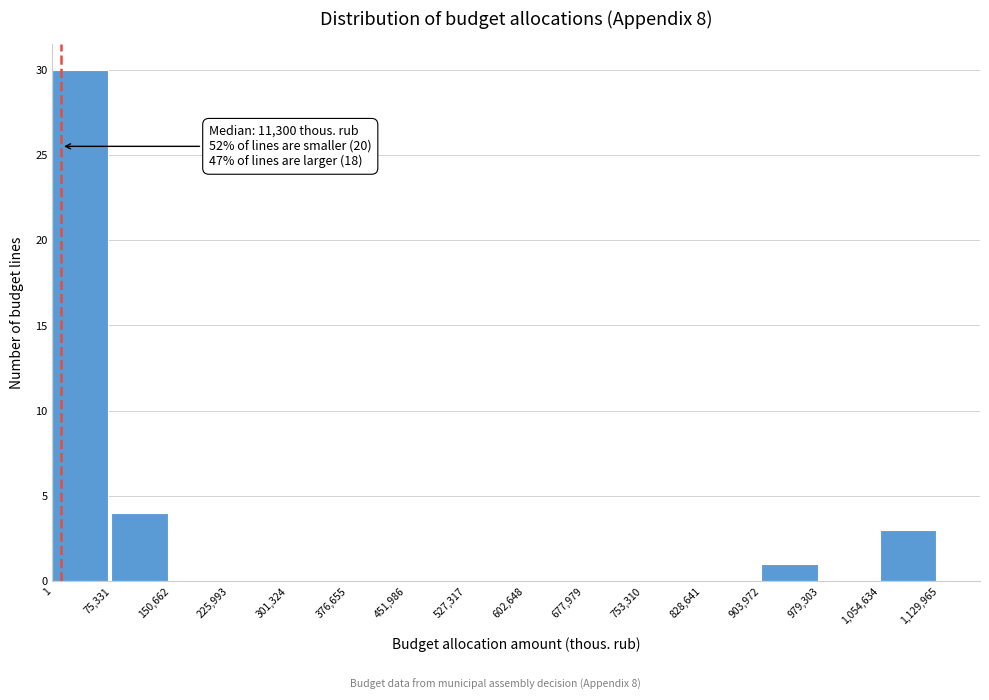

Over which range of the x-axis is the bar tallest?

1 to 75,331